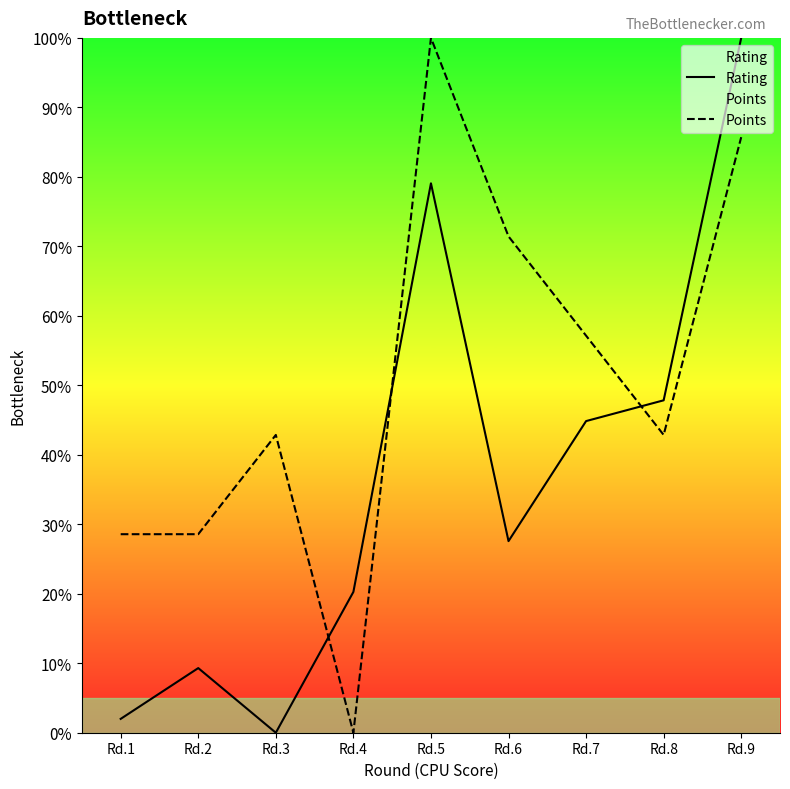

How many interior local peaks does the Rating series have?

2